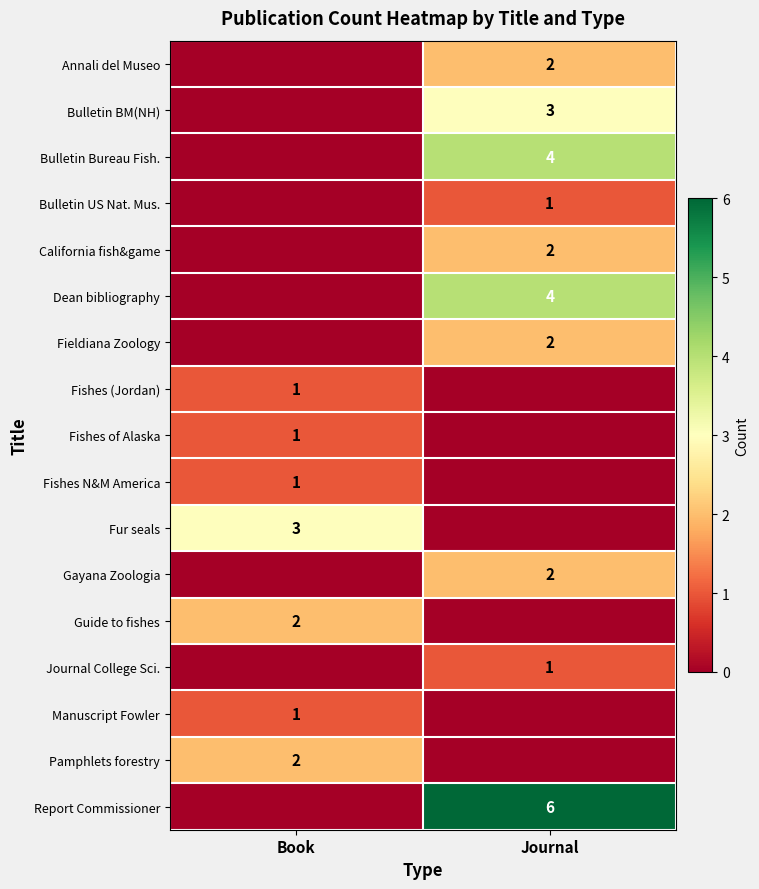

The Fishes (Jordan) series shows 0 at Book. True or false?

False